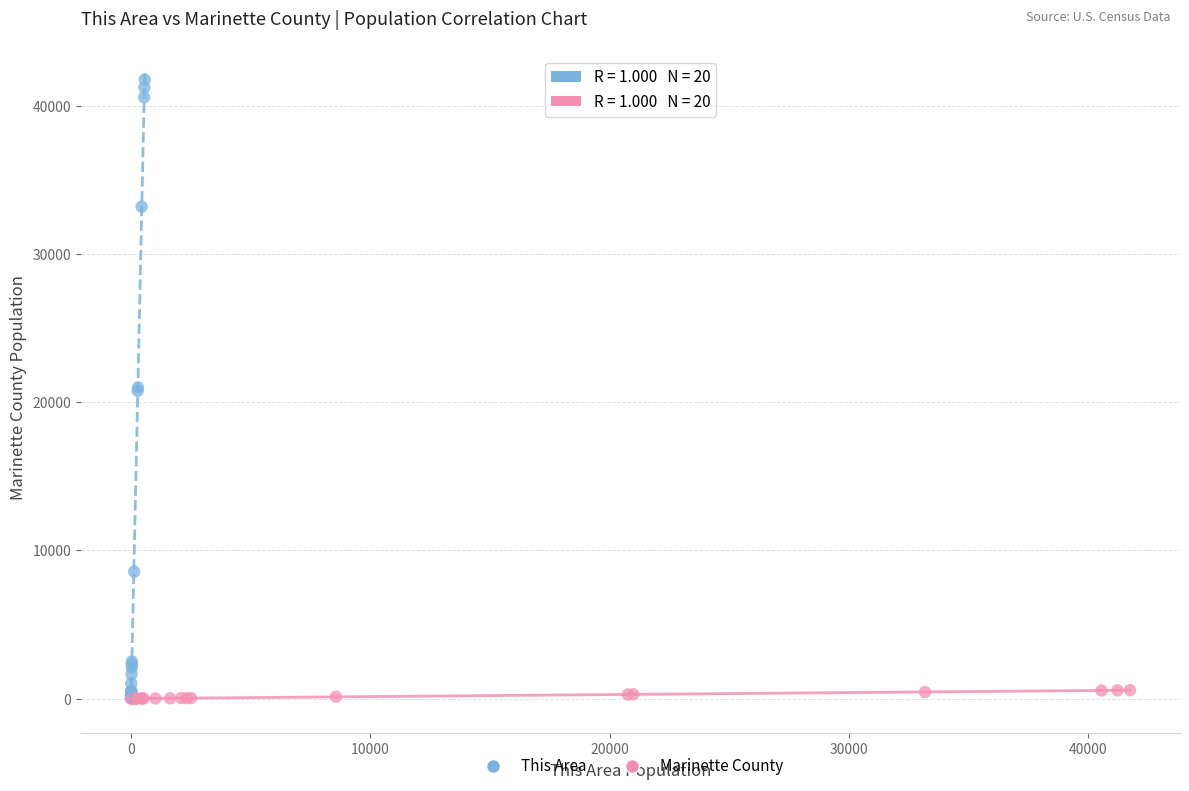

Which series reaches the maximum Y coordinate?

This Area